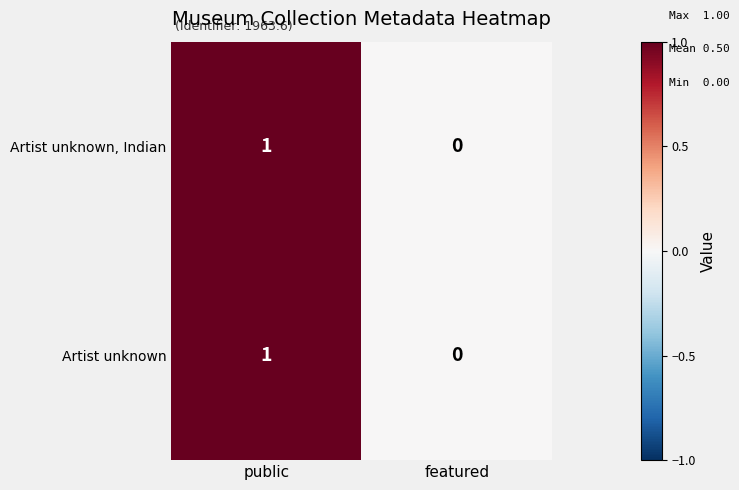

Rank the categories by Artist unknown, Indian value from lowest to highest.

featured, public